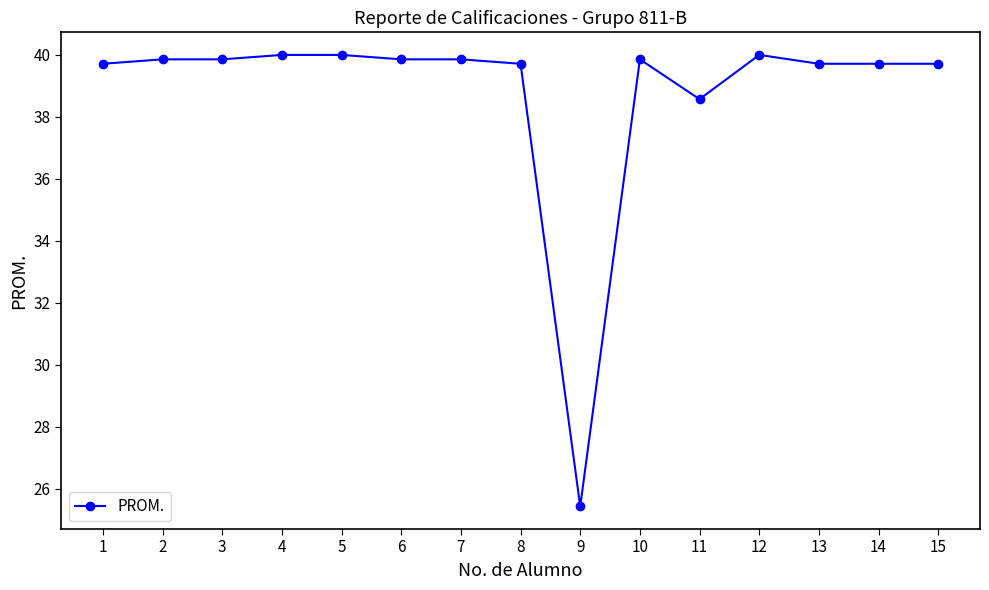

What is the difference between the maximum and minimum values?

14.6